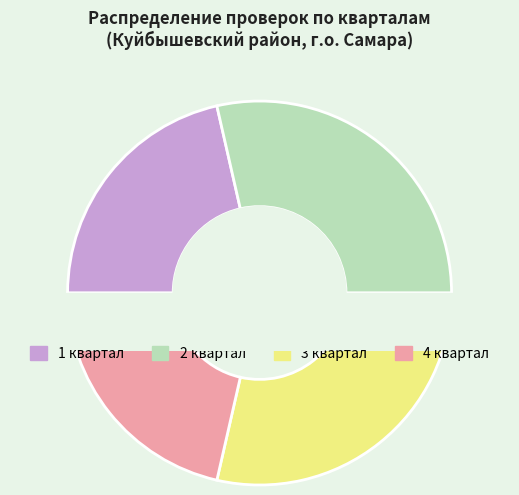

How many slices are in this pie chart?

4